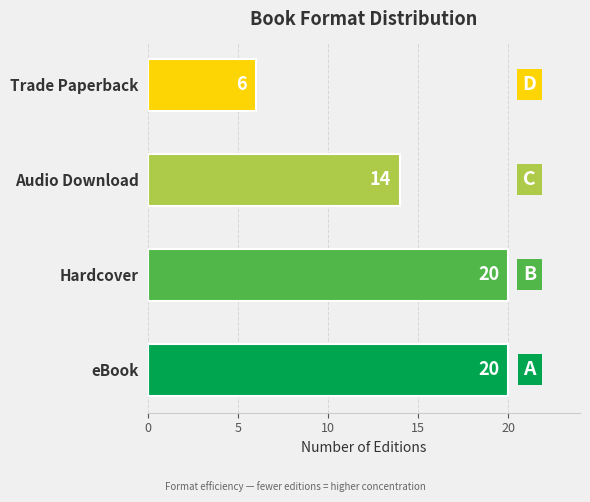

Which category has the lowest value across all series?

Trade Paperback